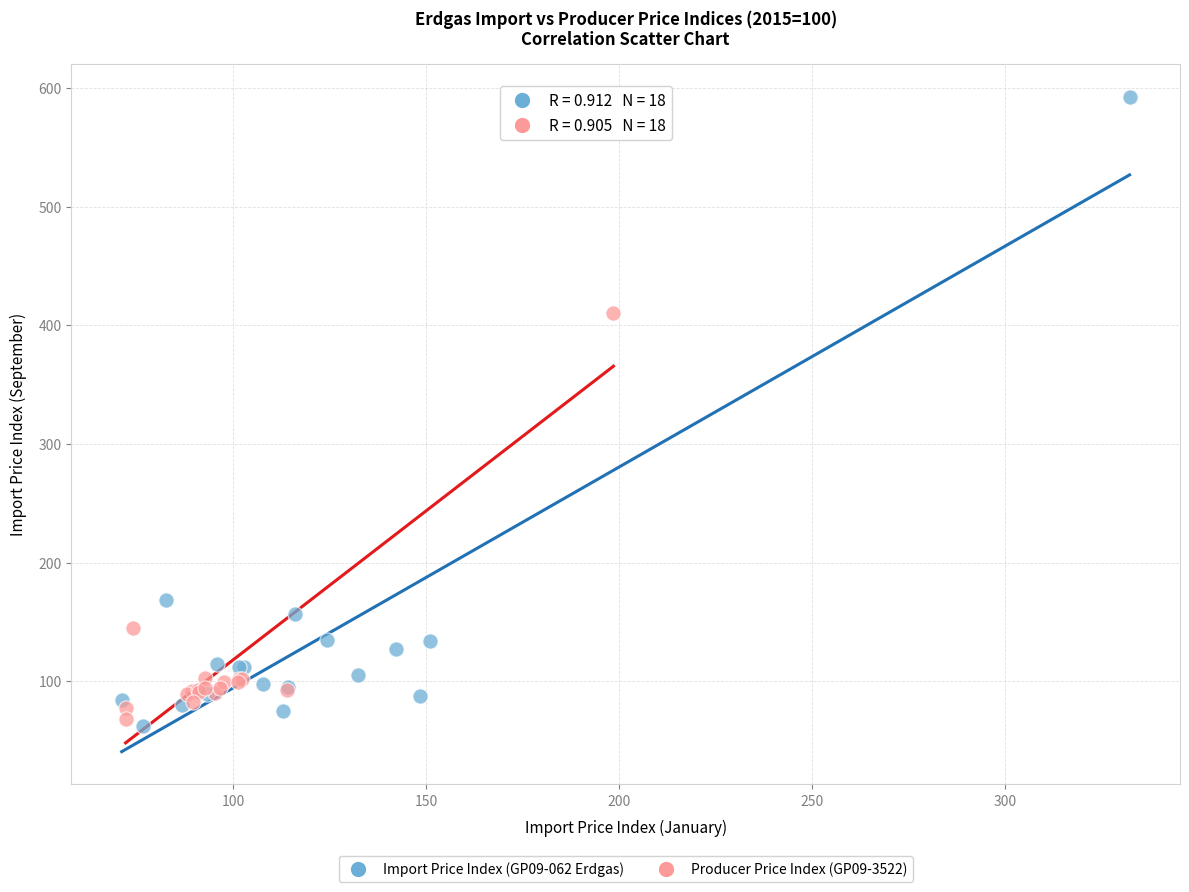

Which series has the largest Y range (max minus min)?

Import Price Index (GP09-062 Erdgas)